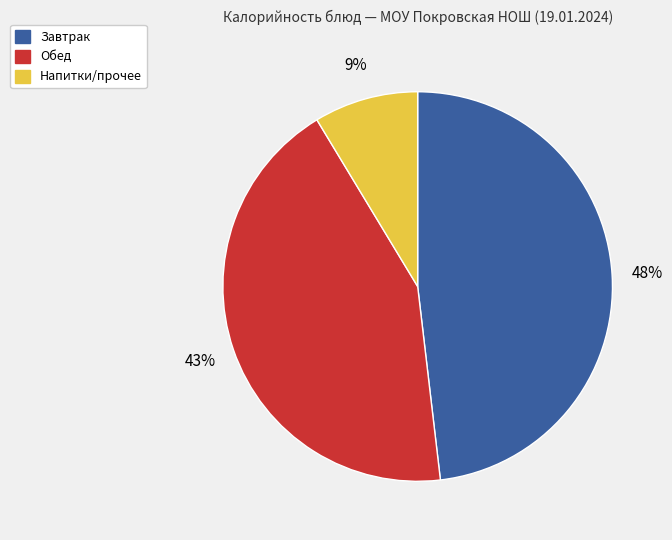

Does any single category account for the majority?

No